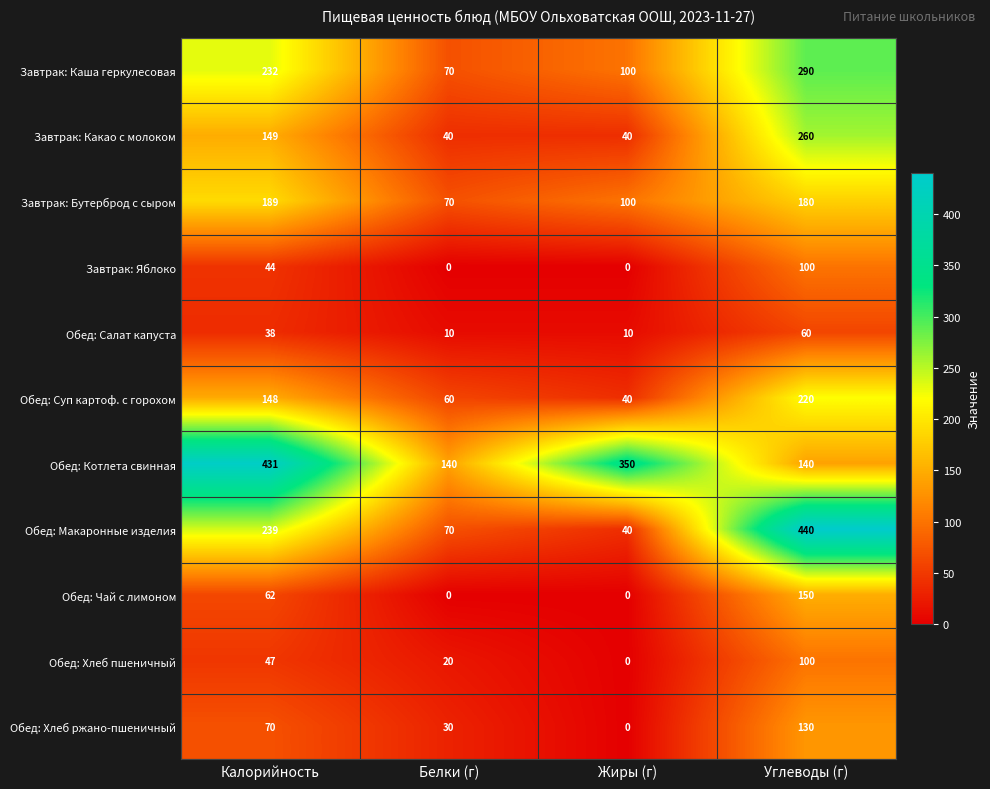

Which category has the highest value in the Обед: Салат капуста series?

Углеводы (г)